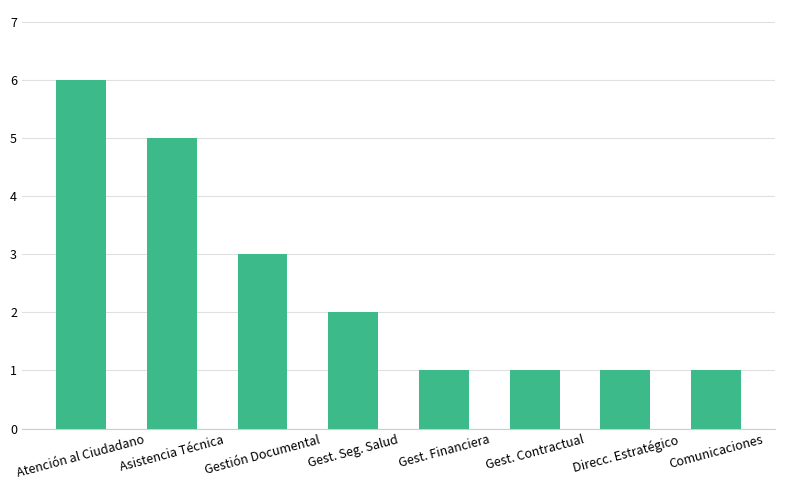

Reading left to right, what are all the values shown in this chart?

Atención al Ciudadano=6	Asistencia Técnica=5	Gestión Documental=3	Gest. Seg. Salud=2	Gest. Financiera=1	Gest. Contractual=1	Direcc. Estratégico=1	Comunicaciones=1